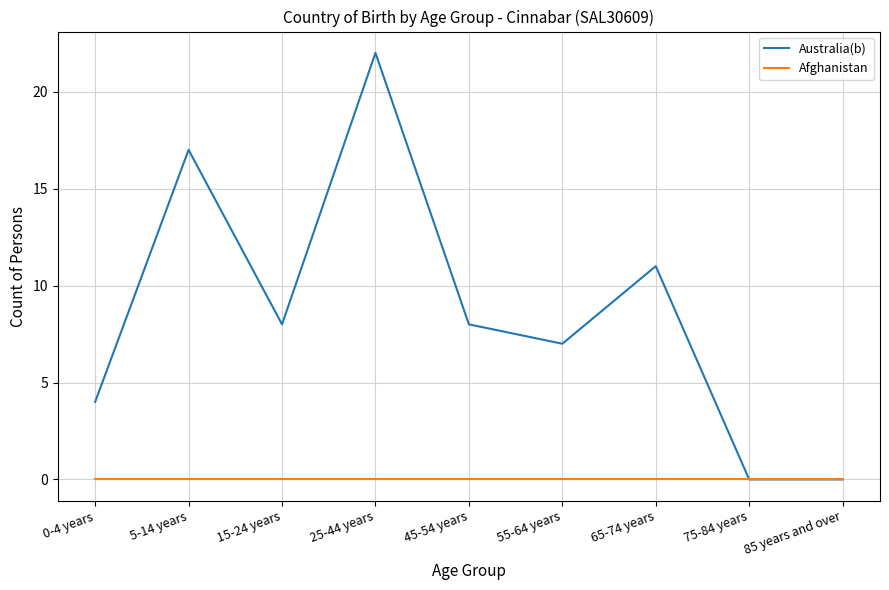

What is the greatest value displayed?

22